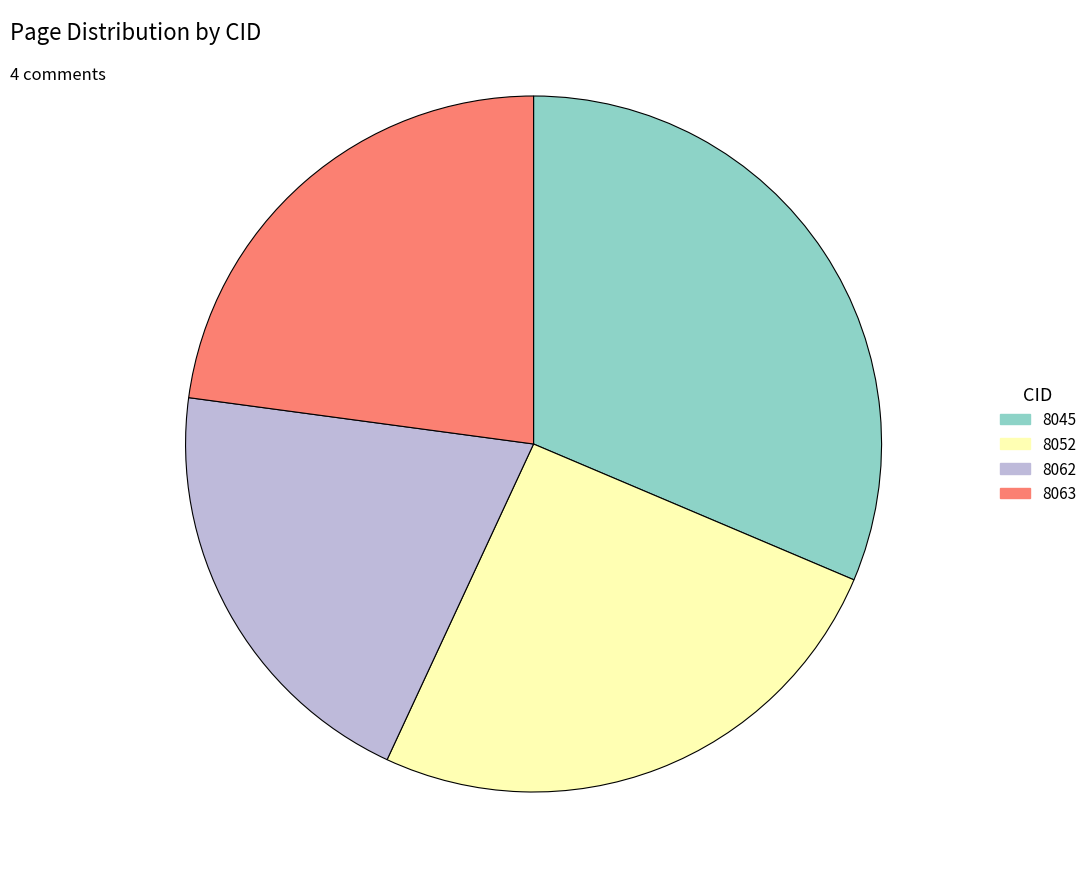

Is the sum of 8052 and 8062 greater than half?

No